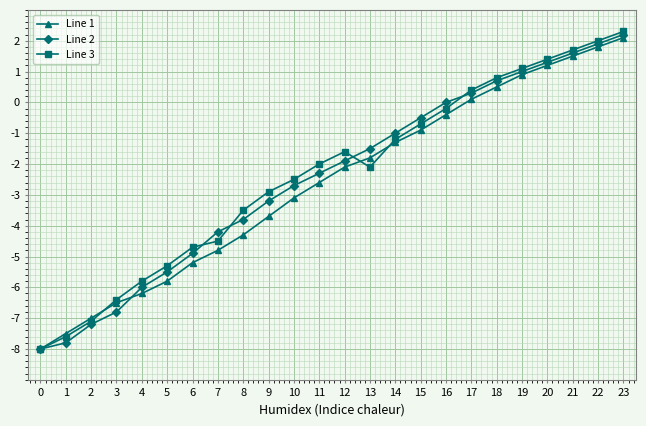

Where is the first local maximum for Line 3?

12